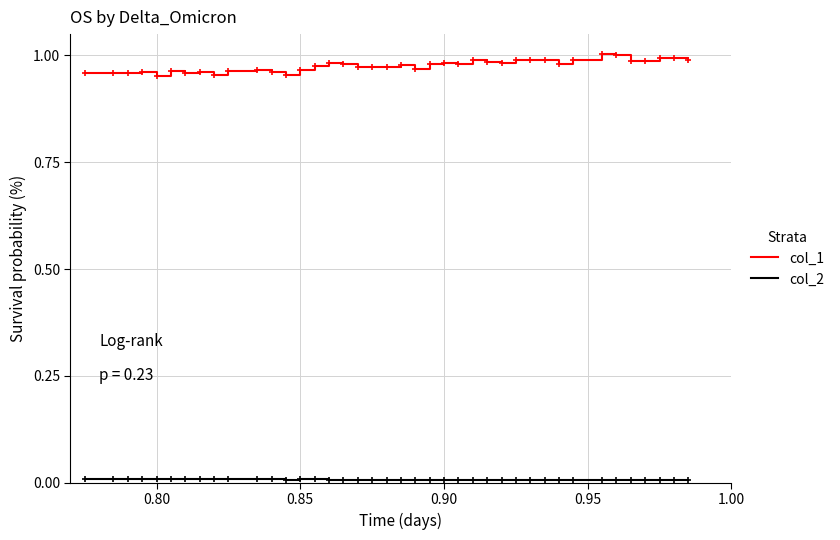

Which series has the largest total across all categories?

col_1